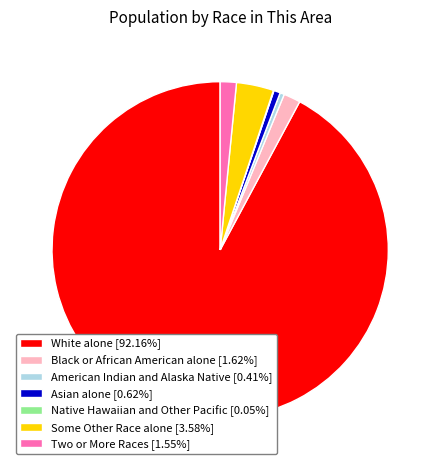

What is the ratio of the value at Black or African American alone [1.62%] to the value at American Indian and Alaska Native [0.41%]?

3.9